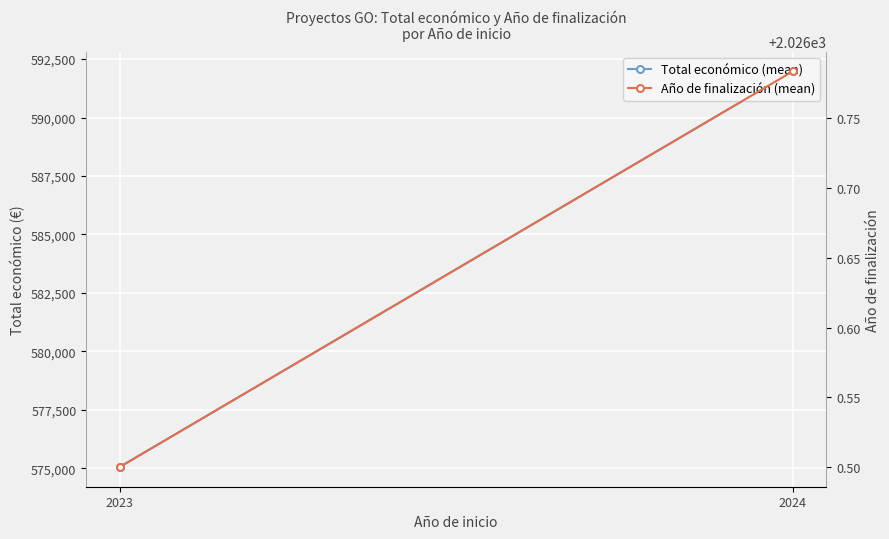

The value of Año de finalización (mean) at 2024 is 2026.8. True or false?

True